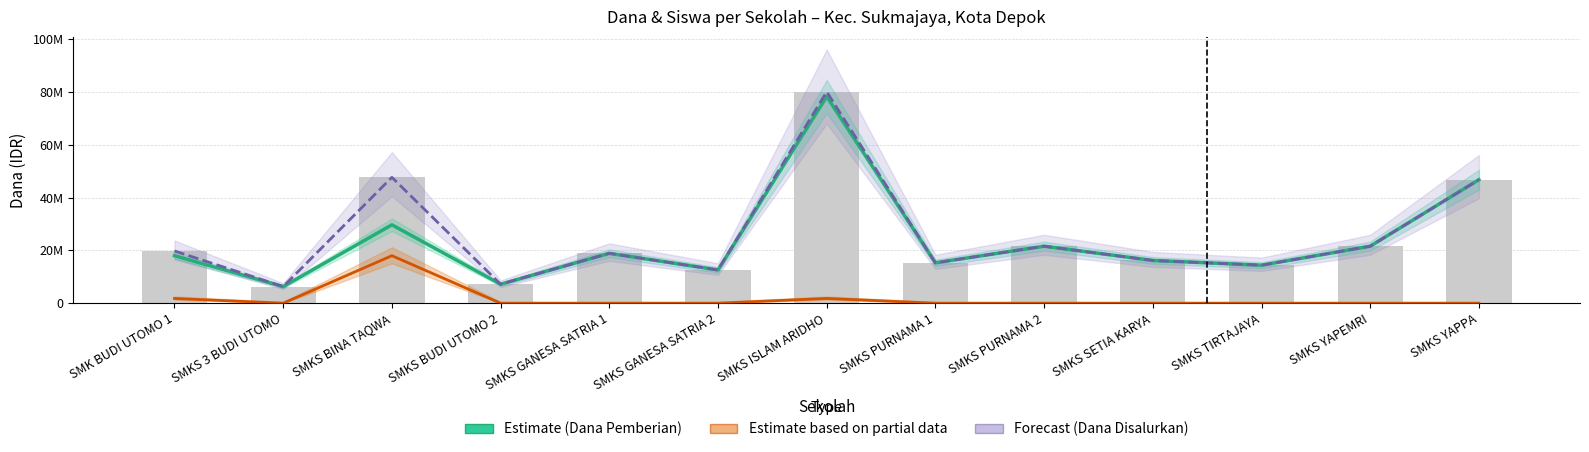

Reading right to left, list all the values displayed in this chart.

Dana Pemberian (Estimate): SMKS YAPPA=46800000	SMKS YAPEMRI=21600000	SMKS TIRTAJAYA=14400000	SMKS SETIA KARYA=16200000	SMKS PURNAMA 2=21600000	SMKS PURNAMA 1=15300000	SMKS ISLAM ARIDHO=78300000	SMKS GANESA SATRIA 2=12600000	SMKS GANESA SATRIA 1=18900000	SMKS BUDI UTOMO 2=7200000	SMKS BINA TAQWA=29700000	SMKS 3 BUDI UTOMO=6300000	SMK BUDI UTOMO 1=18000000
Dana Aktivasi Nominasi (Partial): SMKS YAPPA=0	SMKS YAPEMRI=0	SMKS TIRTAJAYA=0	SMKS SETIA KARYA=0	SMKS PURNAMA 2=0	SMKS PURNAMA 1=0	SMKS ISLAM ARIDHO=1800000	SMKS GANESA SATRIA 2=0	SMKS GANESA SATRIA 1=0	SMKS BUDI UTOMO 2=0	SMKS BINA TAQWA=18000000	SMKS 3 BUDI UTOMO=0	SMK BUDI UTOMO 1=1800000
Dana Disalurkan (Forecast): SMKS YAPPA=46800000	SMKS YAPEMRI=21600000	SMKS TIRTAJAYA=14400000	SMKS SETIA KARYA=16200000	SMKS PURNAMA 2=21600000	SMKS PURNAMA 1=15300000	SMKS ISLAM ARIDHO=80100000	SMKS GANESA SATRIA 2=12600000	SMKS GANESA SATRIA 1=18900000	SMKS BUDI UTOMO 2=7200000	SMKS BINA TAQWA=47700000	SMKS 3 BUDI UTOMO=6300000	SMK BUDI UTOMO 1=19800000